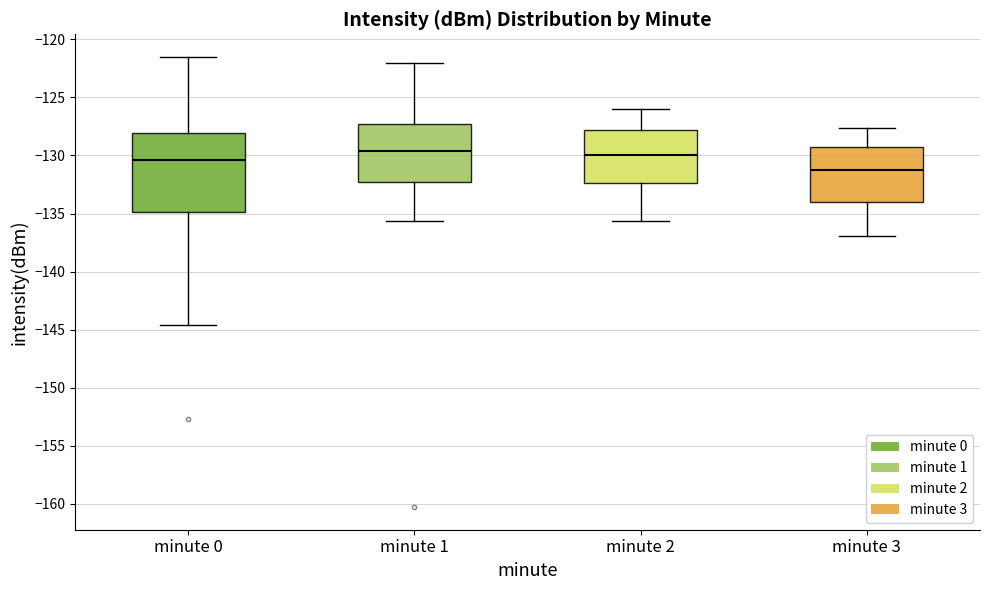

Reading left to right, transcribe this box plot: for each box, give where its median line is, the range the box spans, and where its two whiskers end, as read against the y-axis. The values are not printed on the chart, so give them approximately, as read against the axis.

minute 0: median -130.5, box -135.0 to -128.0, whiskers -144.5 to -121.5
minute 1: median -129.5, box -132.5 to -127.5, whiskers -135.5 to -122.0
minute 2: median -130.0, box -132.5 to -128.0, whiskers -135.5 to -126.0
minute 3: median -131.5, box -134.0 to -129.0, whiskers -137.0 to -127.5